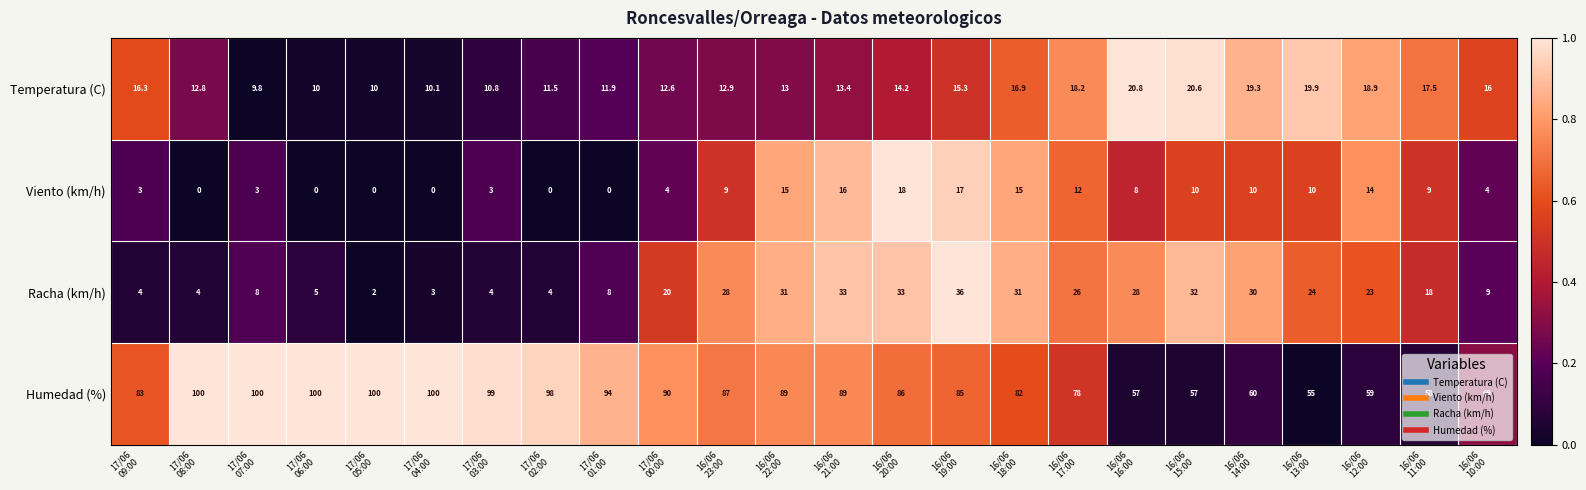

What is the highest value of the Racha (km/h) series?

36.0